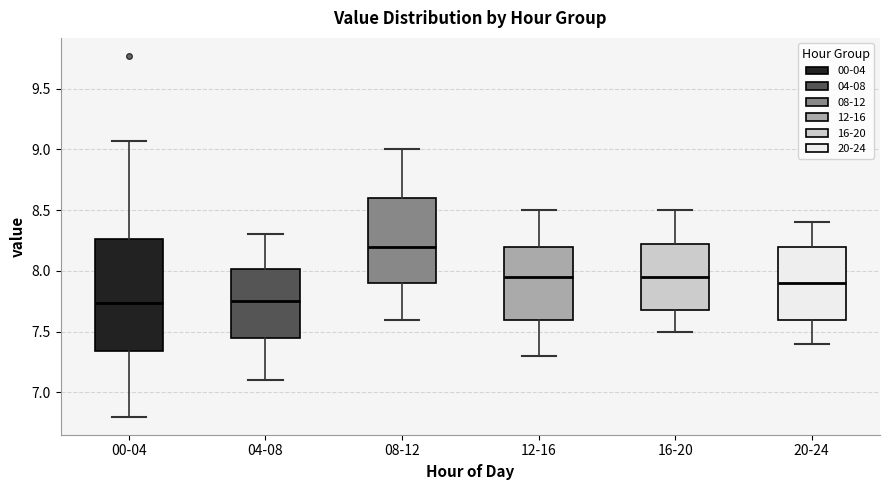

Reading left to right, transcribe this box plot: for each box, give where its median line is, the range the box spans, and where its two whiskers end, as read against the y-axis. The values are not printed on the chart, so give them approximately, as read against the axis.

00-04: median 7.75, box 7.35 to 8.25, whiskers 6.80 to 9.05
04-08: median 7.75, box 7.45 to 8.00, whiskers 7.10 to 8.30
08-12: median 8.20, box 7.90 to 8.60, whiskers 7.60 to 9.00
12-16: median 7.95, box 7.60 to 8.20, whiskers 7.30 to 8.50
16-20: median 7.95, box 7.70 to 8.25, whiskers 7.50 to 8.50
20-24: median 7.90, box 7.60 to 8.20, whiskers 7.40 to 8.40